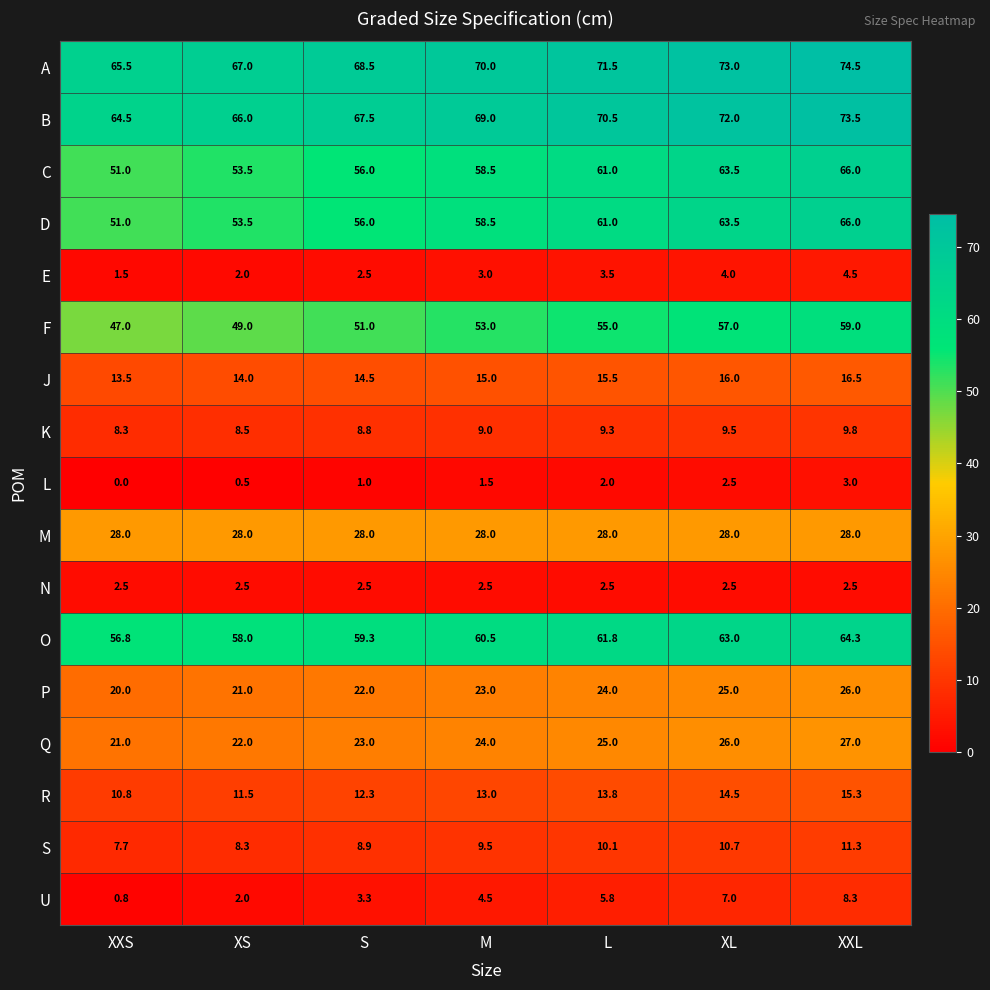

What is the spread (max minus min) of values at XS?

66.5